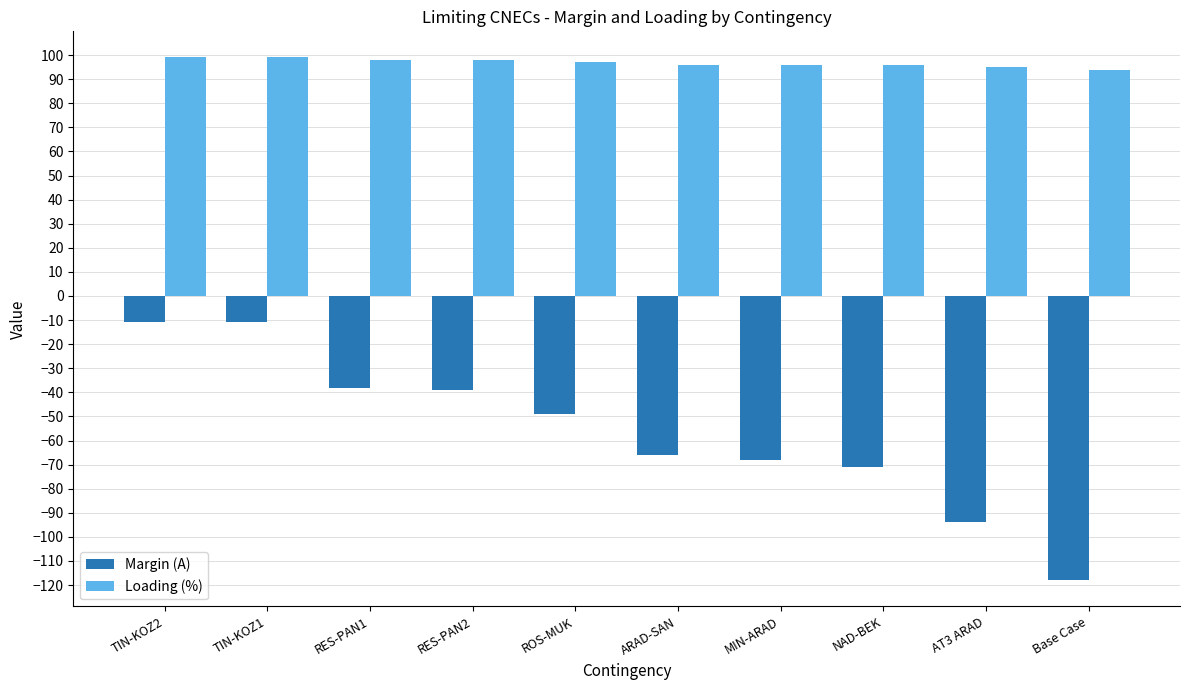

How many series are shown in this chart?

2